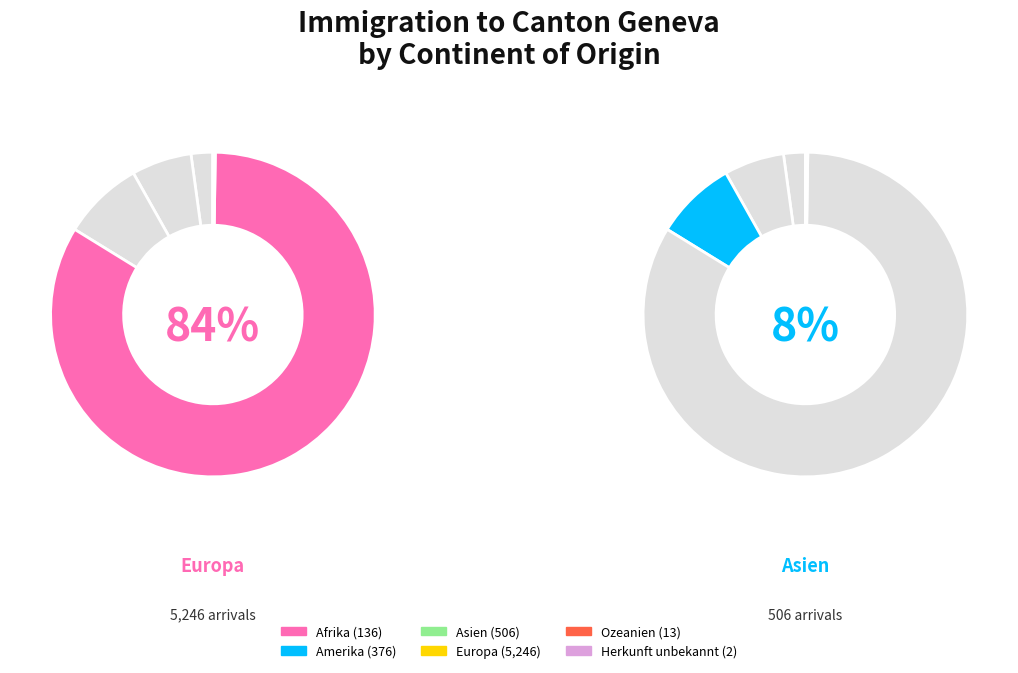

Which category accounts for the majority?

Europa